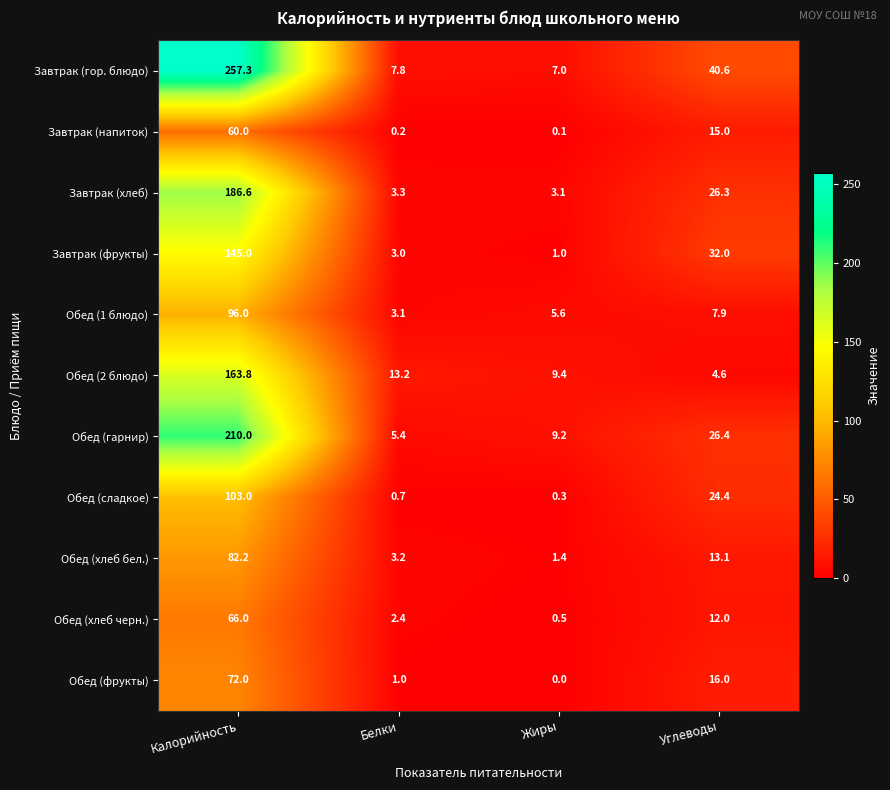

What is the sum of the Завтрак (гор. блюдо) values at Углеводы and Калорийность?

297.9